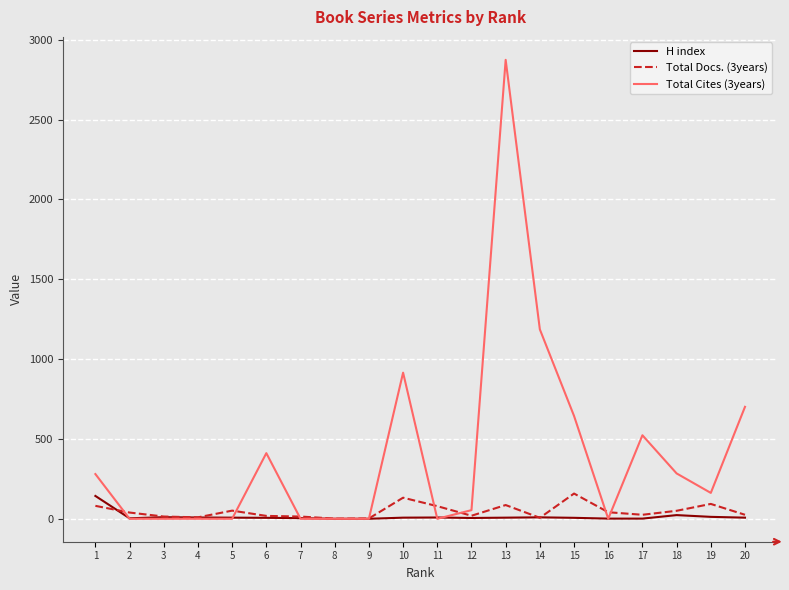

What is the difference between the highest and lowest values at 18?

261